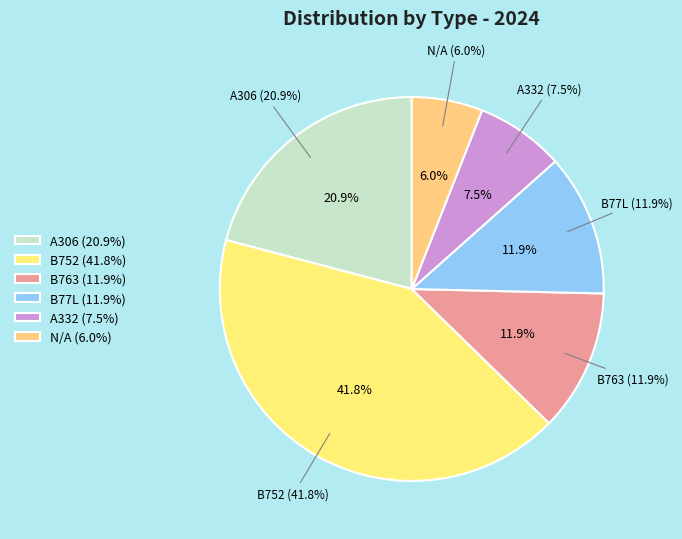

To the nearest percent, what percentage of the pie is N/A?

6%